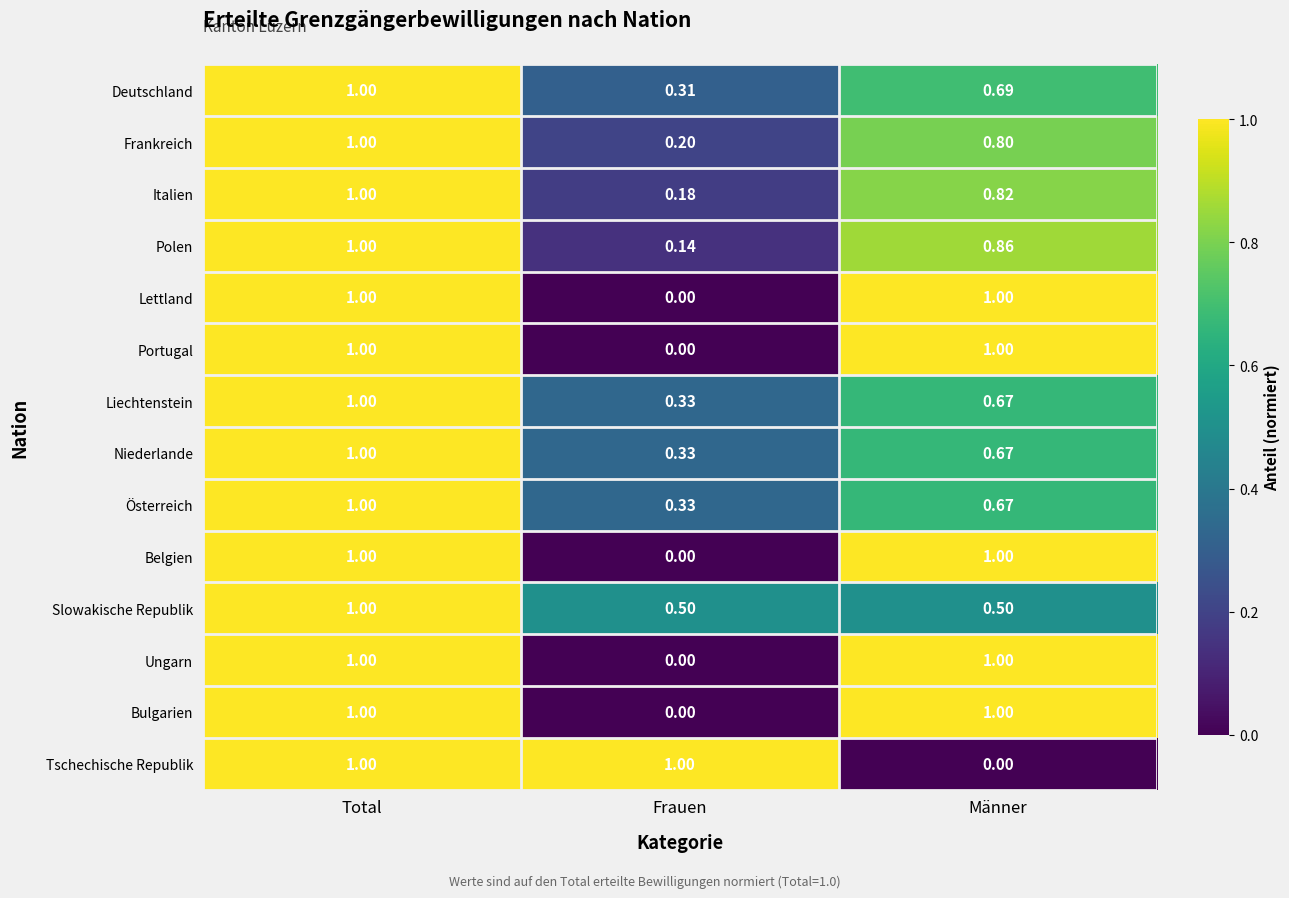

At which label is Portugal closest to 0?

Frauen